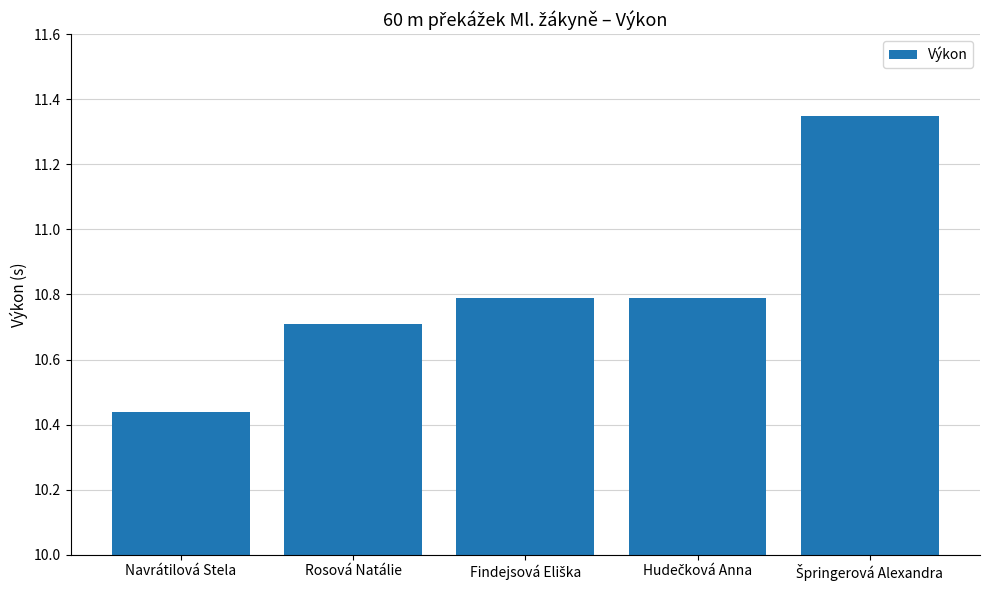

Which category has the lowest value across all series?

Navrátilová Stela